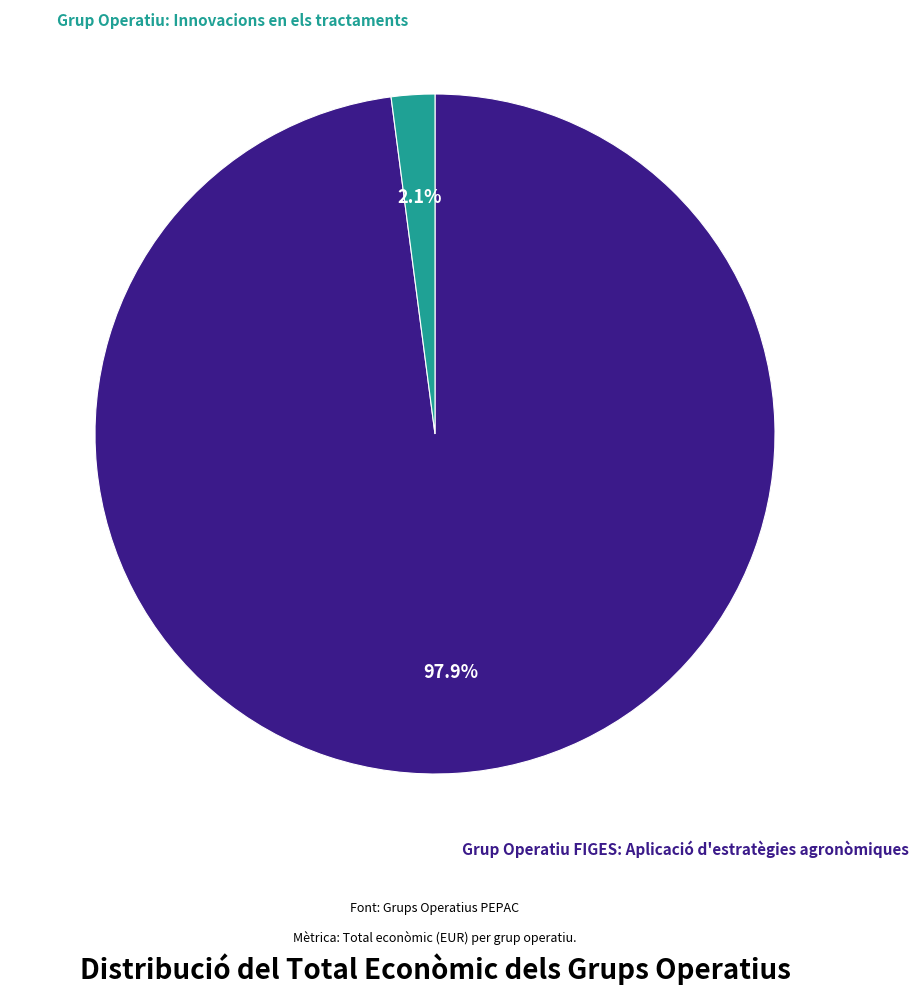

Which slice is the smallest?

Grup Operatiu: Innovacions en els tractaments